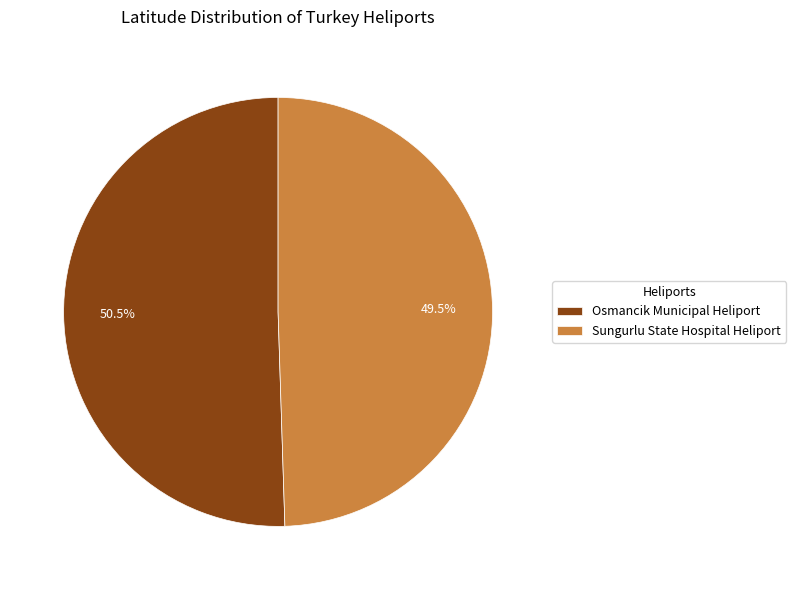

Which category has the smallest portion of the pie?

Sungurlu State Hospital Heliport